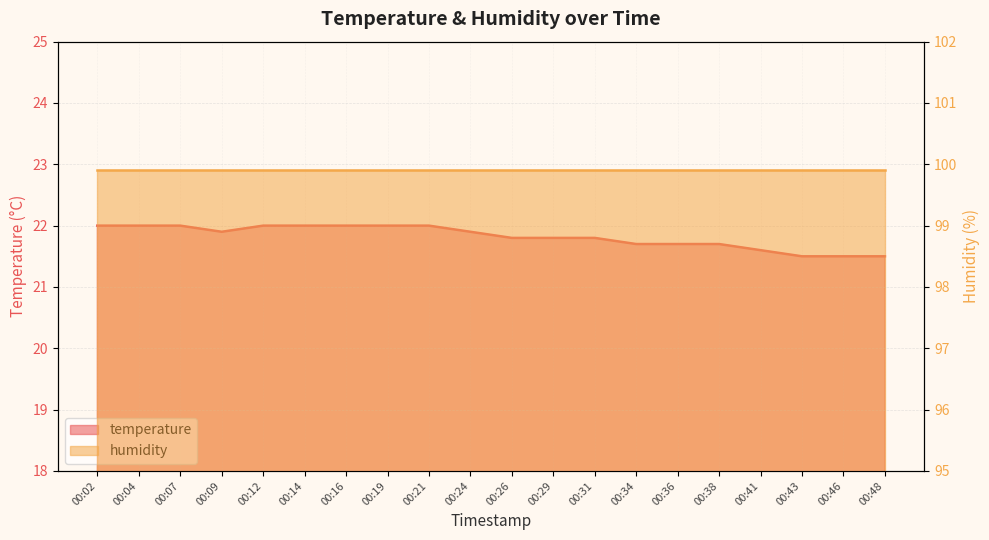

Rank the categories by value from highest to lowest.

00:02, 00:04, 00:07, 00:12, 00:14, 00:16, 00:19, 00:21, 00:09, 00:24, 00:26, 00:29, 00:31, 00:34, 00:36, 00:38, 00:41, 00:43, 00:46, 00:48